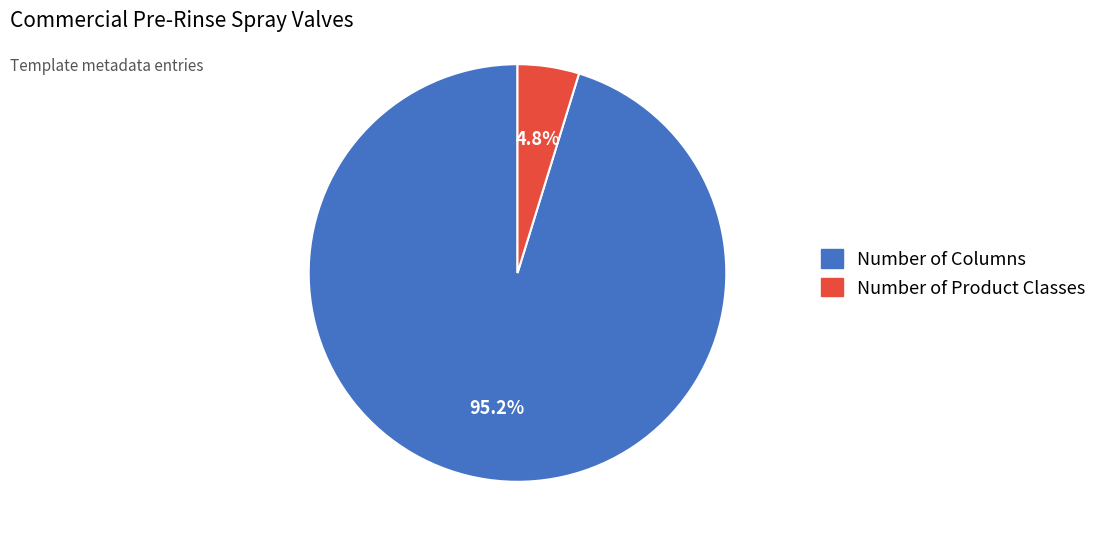

Is there any slice that represents more than half of the pie?

Yes